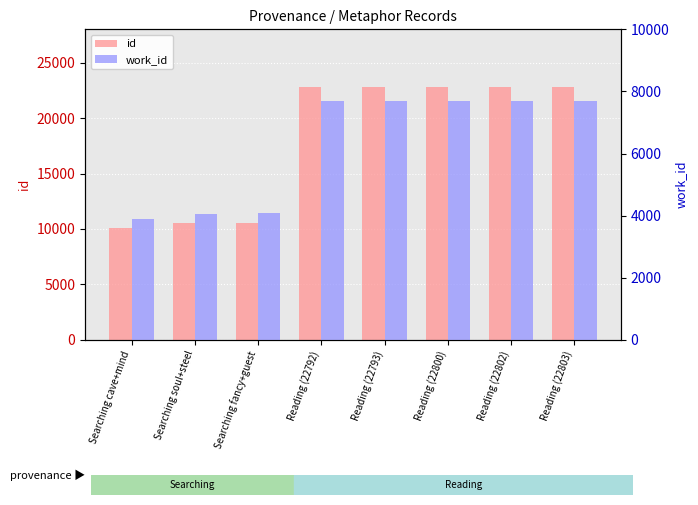

Read the work_id value at Searching fancy+guest, to the nearest 10.

4090